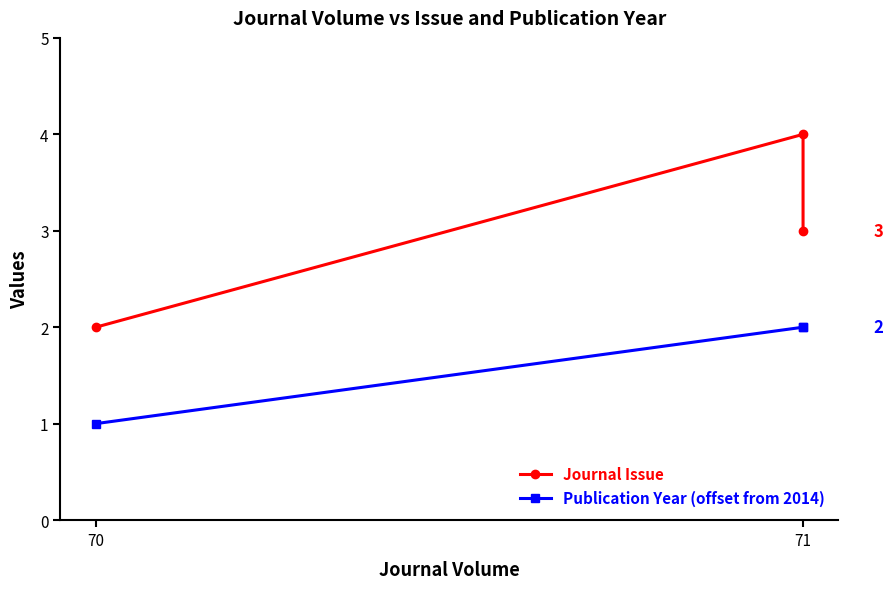

How many values in the Publication Year (offset from 2014) series are below 2?

1